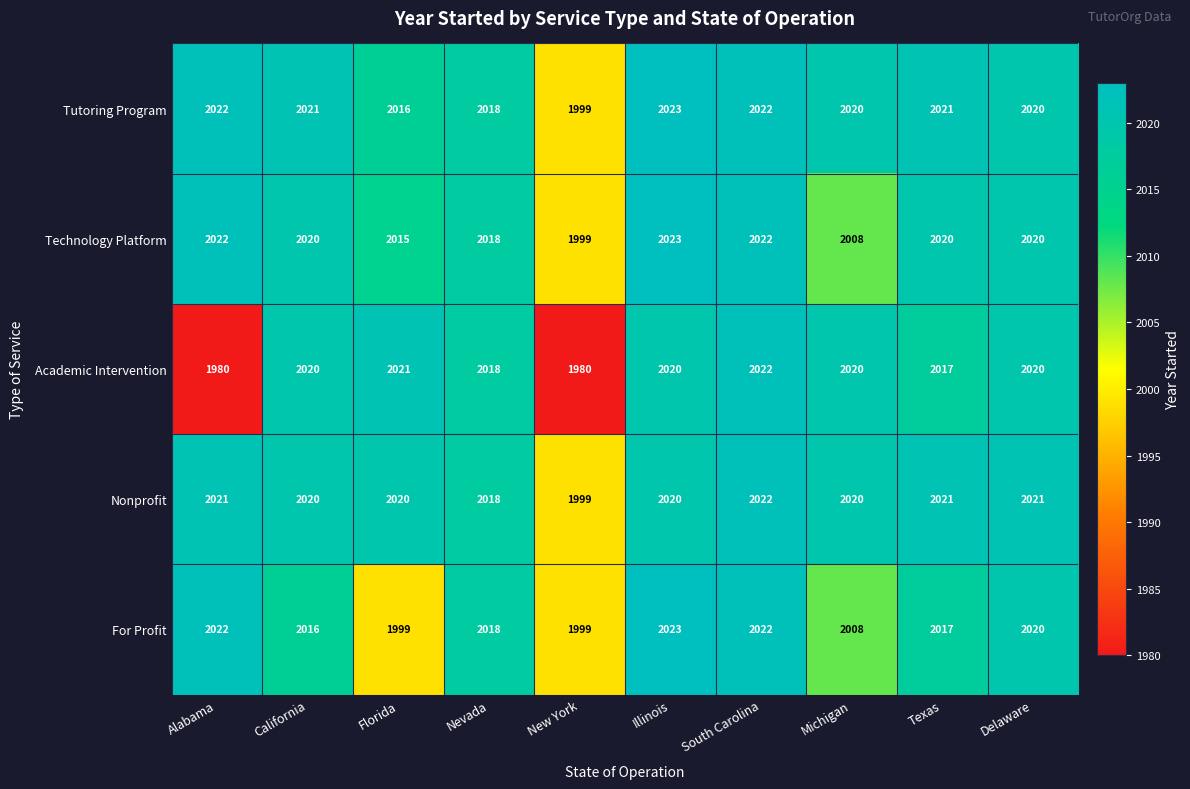

At how many categories does at least one series exceed 2012?

9